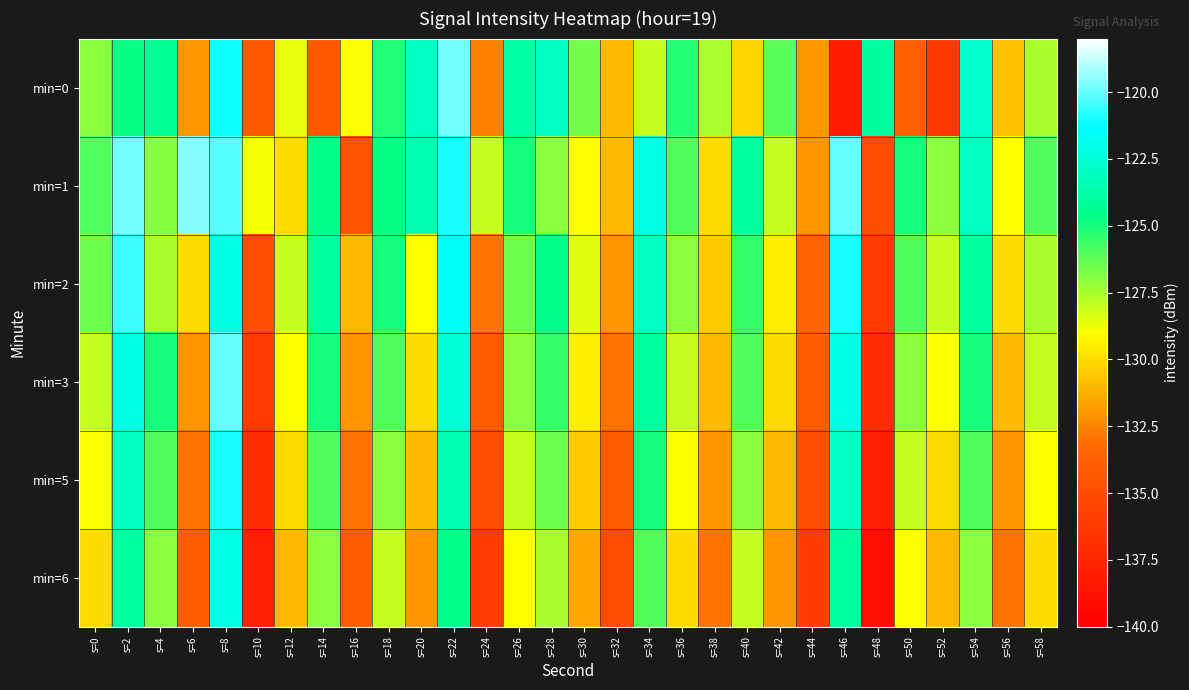

What is the smallest value displayed?

-139.0